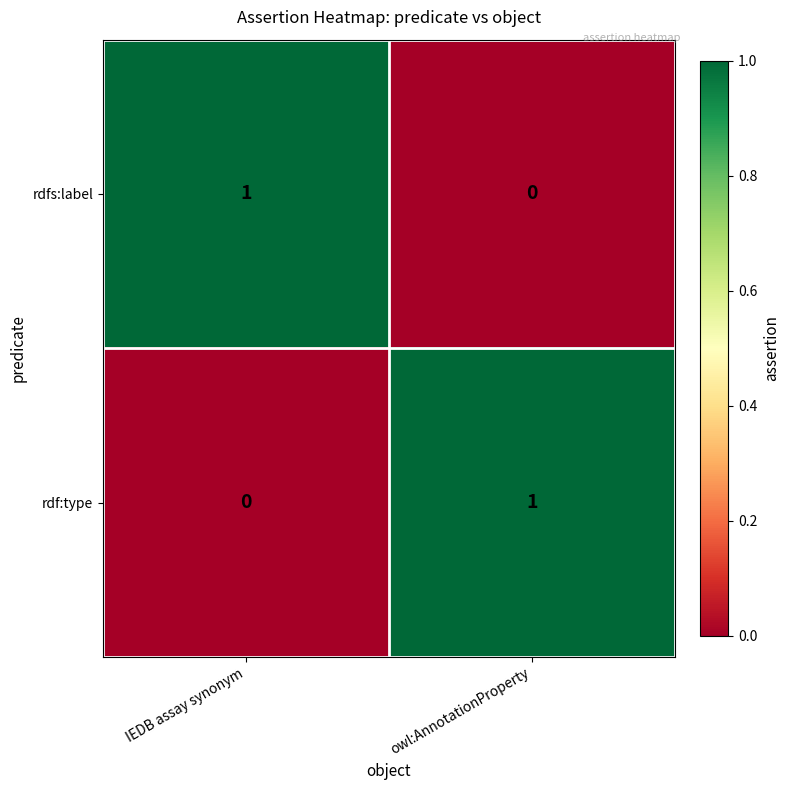

Is it true that rdfs:label equals 1 at owl:AnnotationProperty?

False